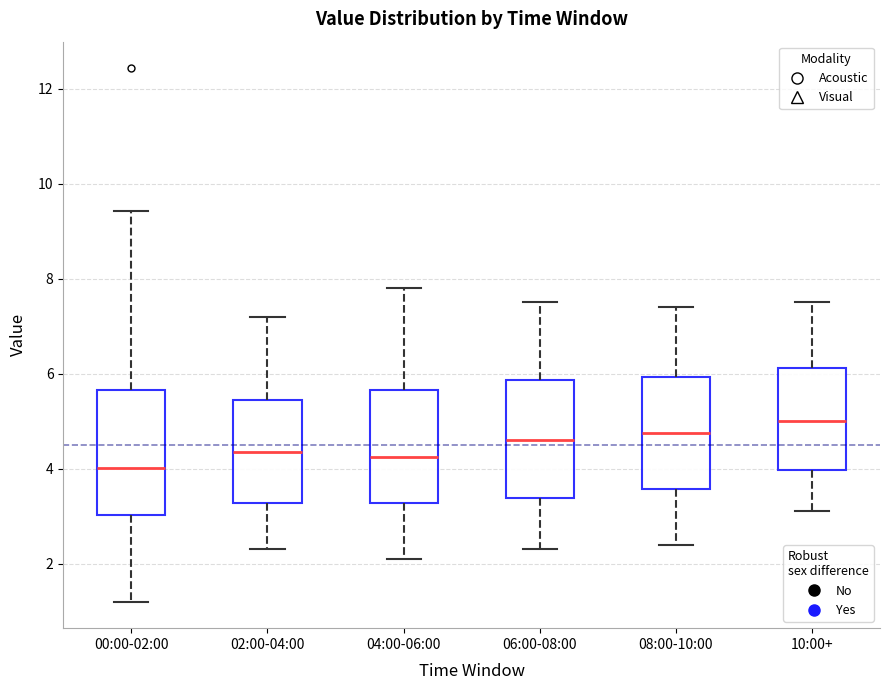

Where is the upper edge of the box for 06:00-08:00 on the y-axis? The values are not printed on the chart, so give them approximately, as read against the axis.

5.8